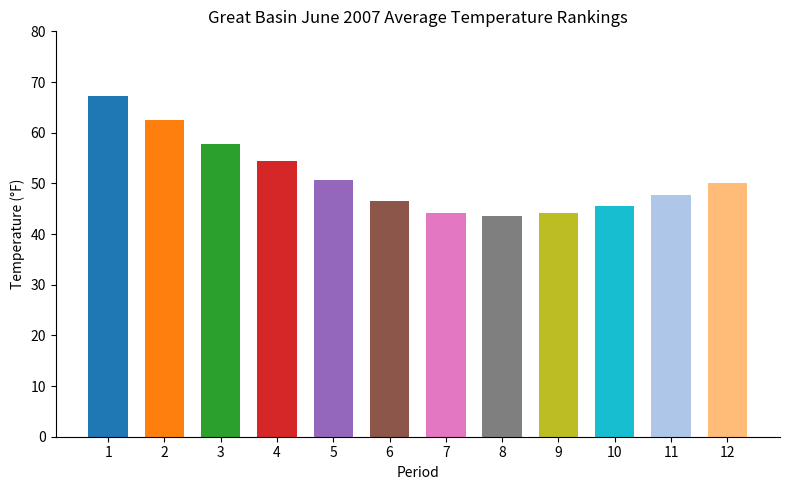

What is the difference between the maximum and second lowest values?

23.1